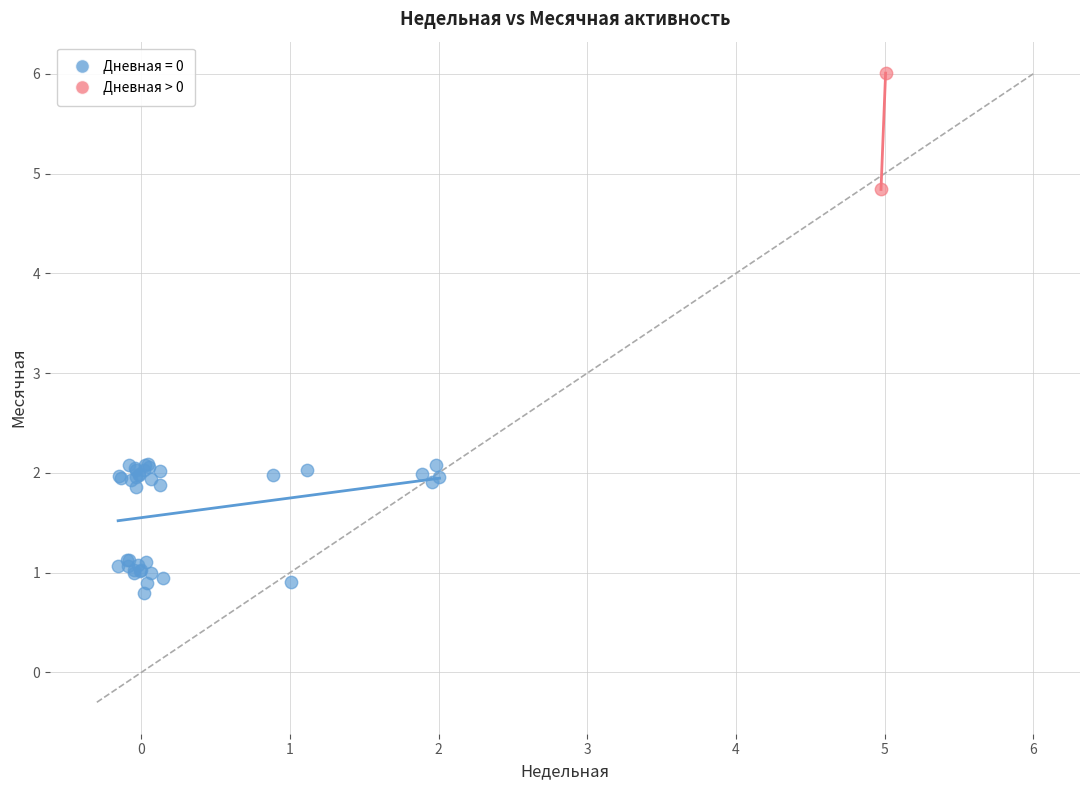

What are all the series names shown in the legend?

Дневная = 0, Дневная > 0